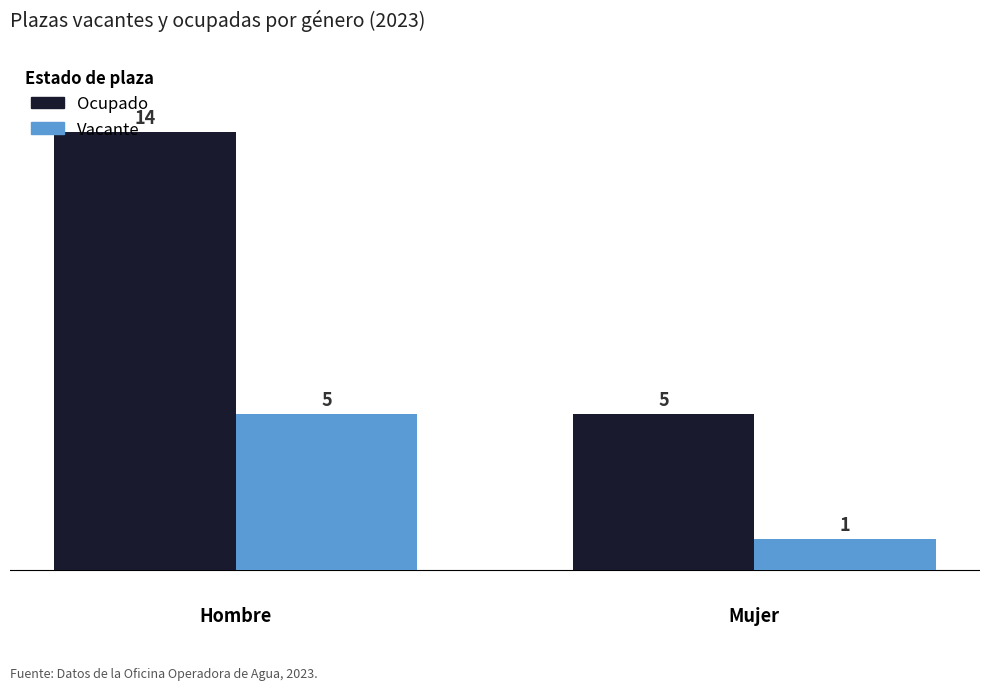

What are all the series names shown in the legend?

Ocupado, Vacante